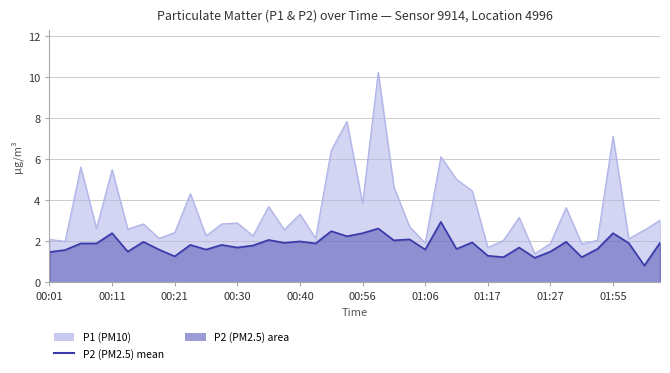

The chart shows a value of 1.2 at 31. True or false?

True